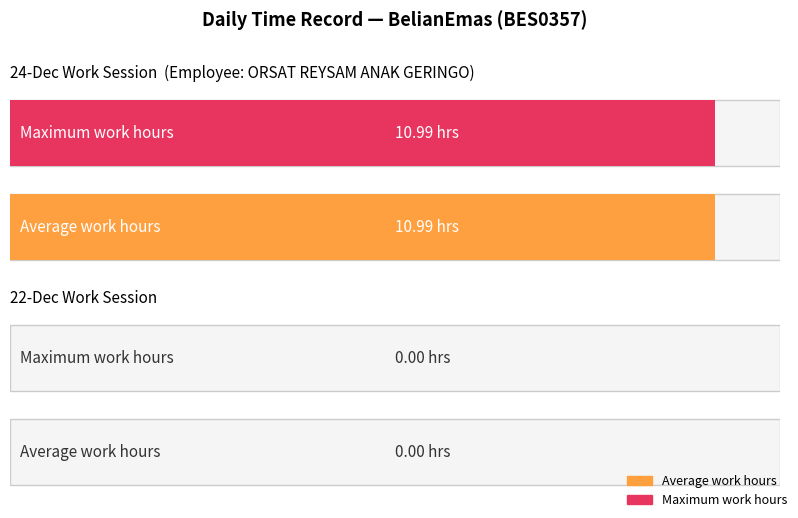

Is it true that Maximum utilization equals 17.5 at BES0357 - Work Hours (24/12)?

False